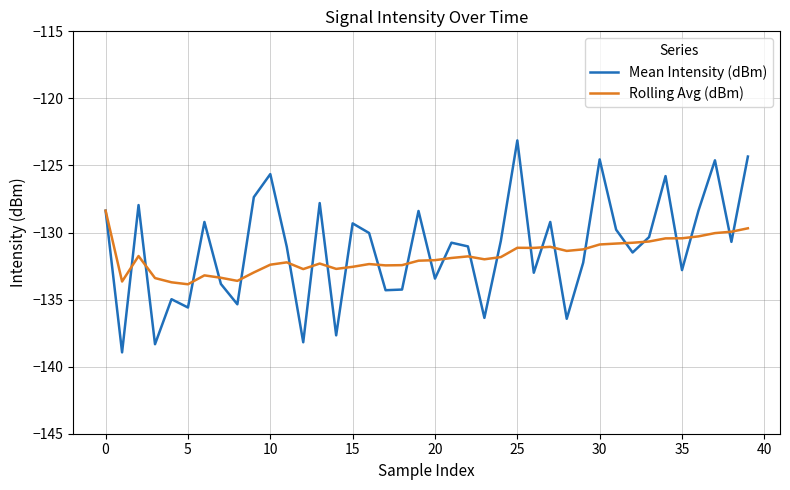

Which series has the widest spread of values?

Mean Intensity (dBm)